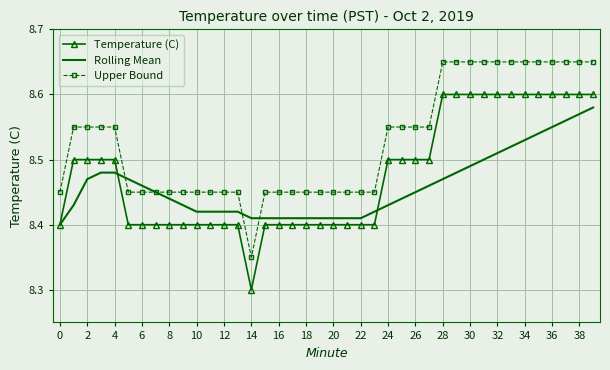

What is the difference between the maximum and minimum values in the Upper Bound series?

0.3